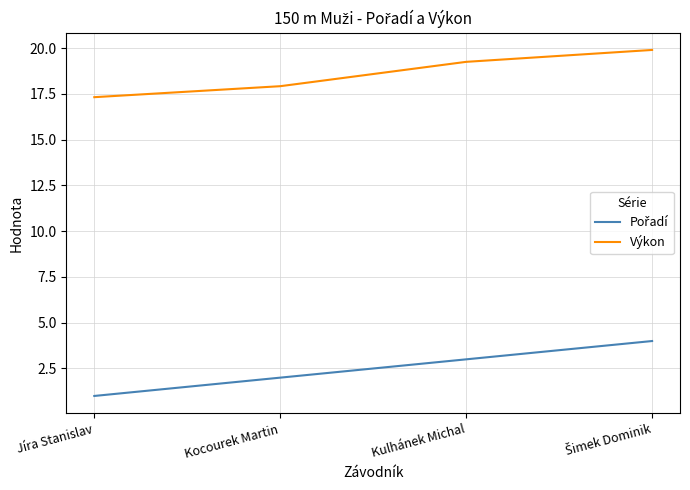

Where is Výkon nearest to the value 18?

Kocourek Martin